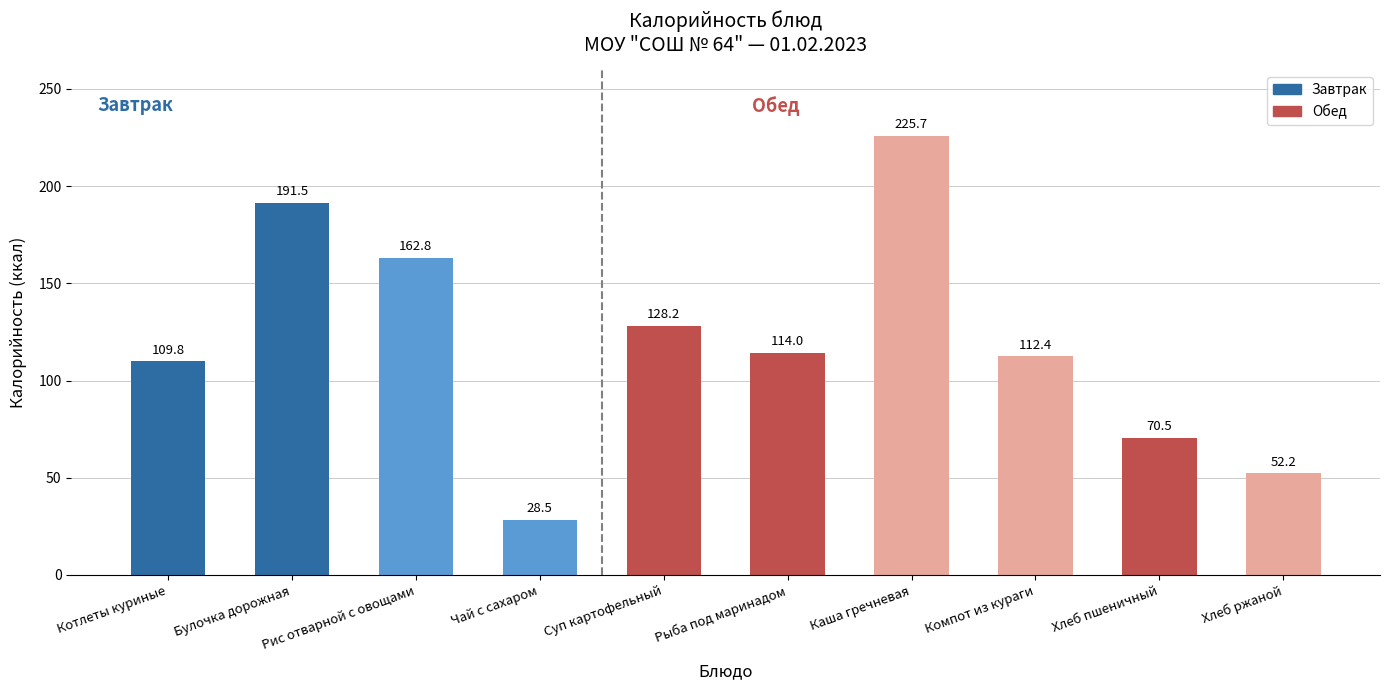

Is it true that the value at Рыба под маринадом is 114.0?

True